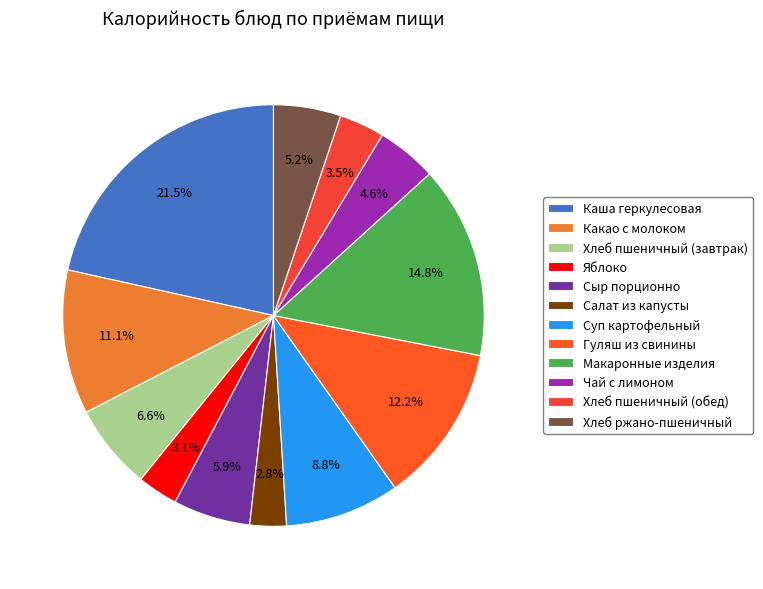

Which slice is the largest?

Каша геркулесовая